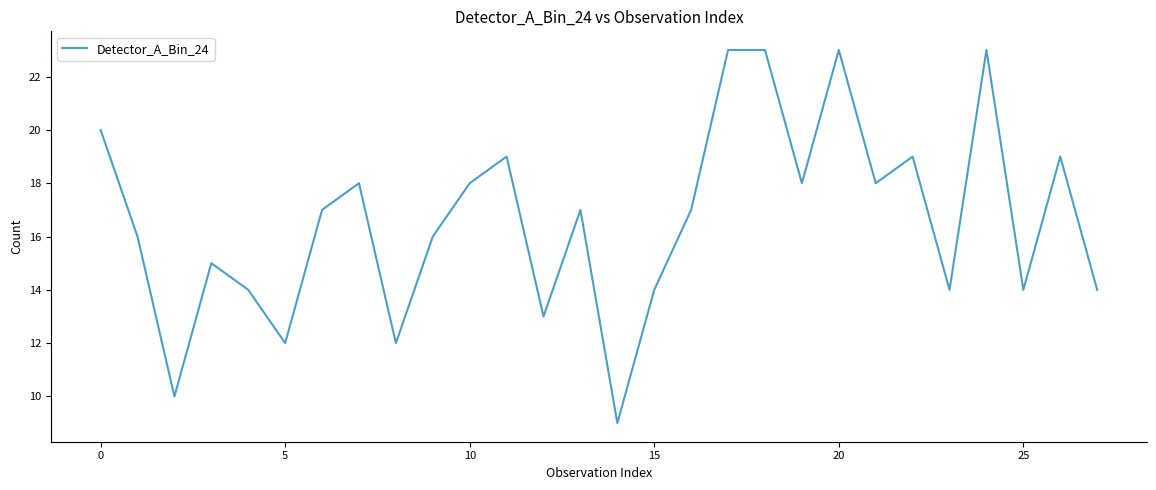

What is the minimum value shown in the chart?

9